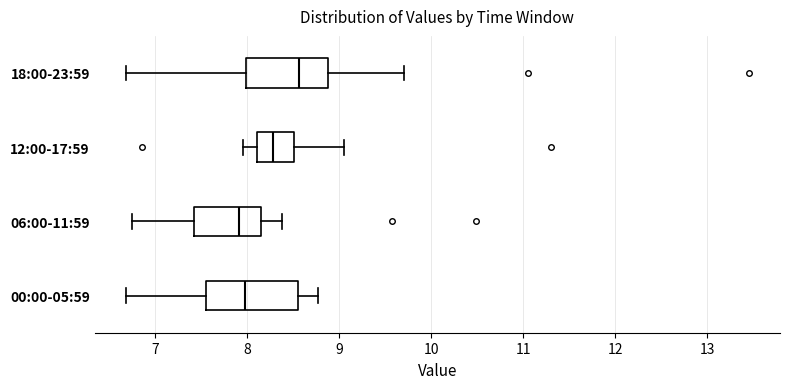

Comparing the boxes themselves (not the whiskers), which one is the widest?

00:00-05:59